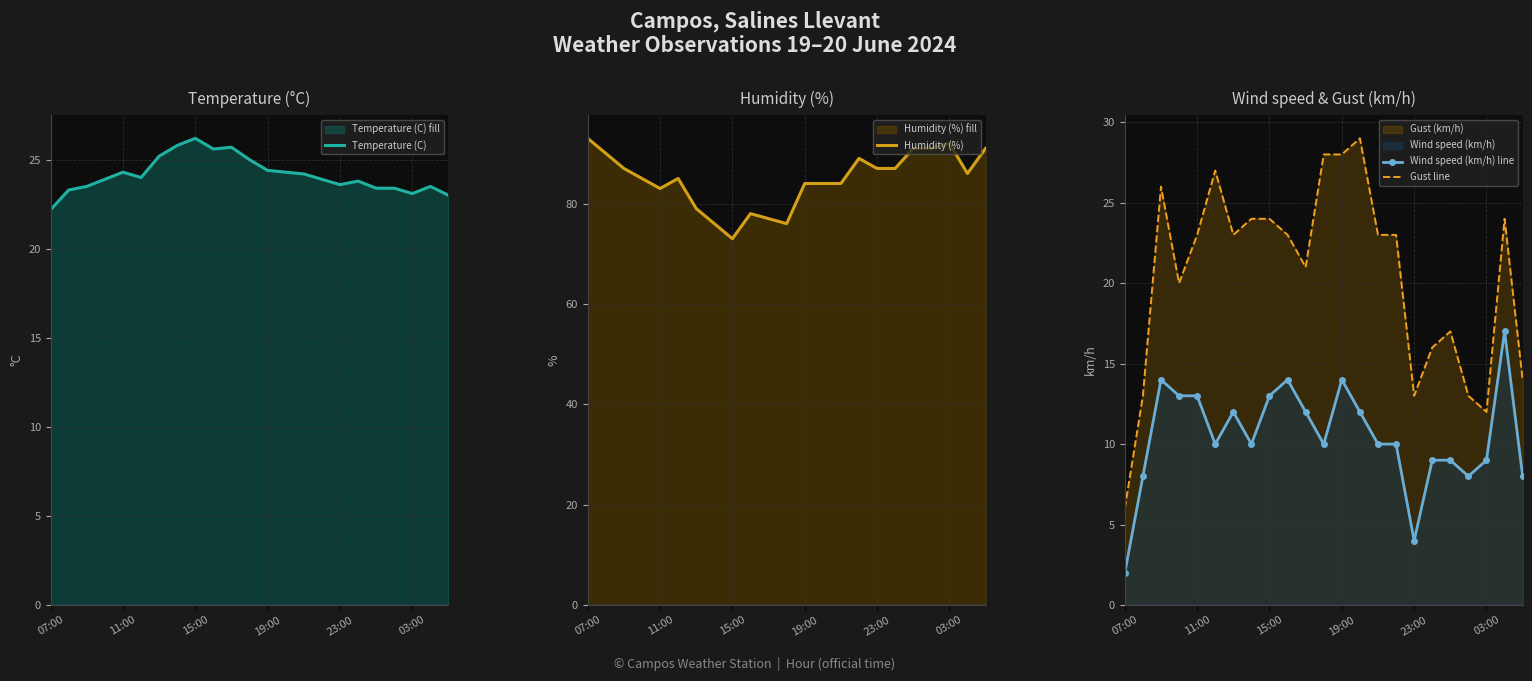

What is the difference between the highest and lowest values at 21?

69.0